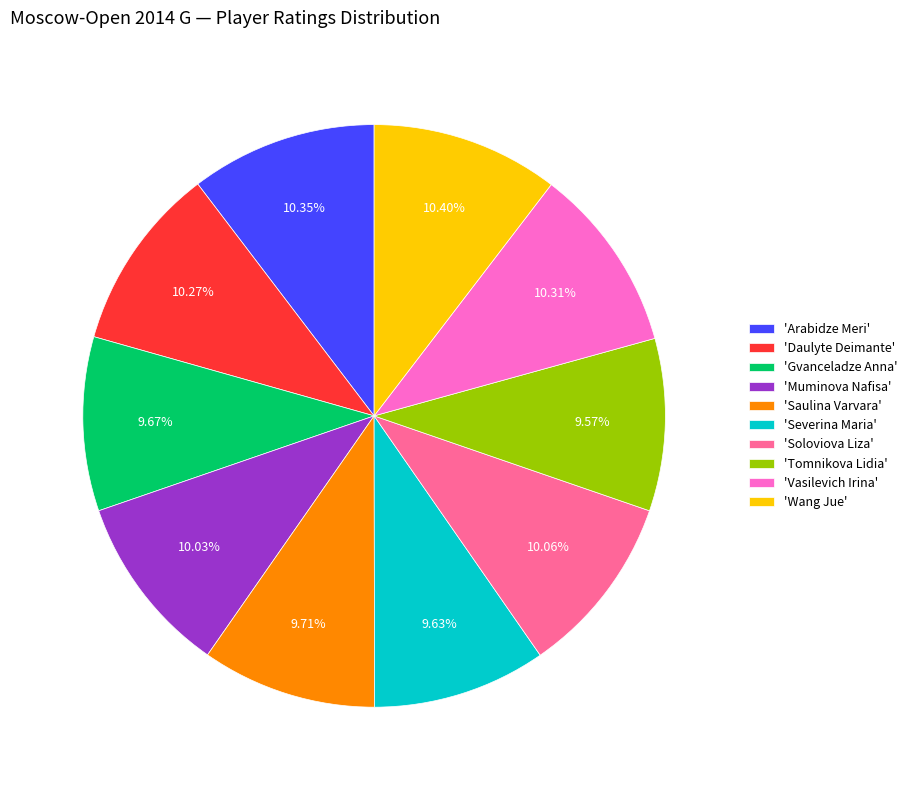

Is 'Wang Jue' the majority of the pie?

No